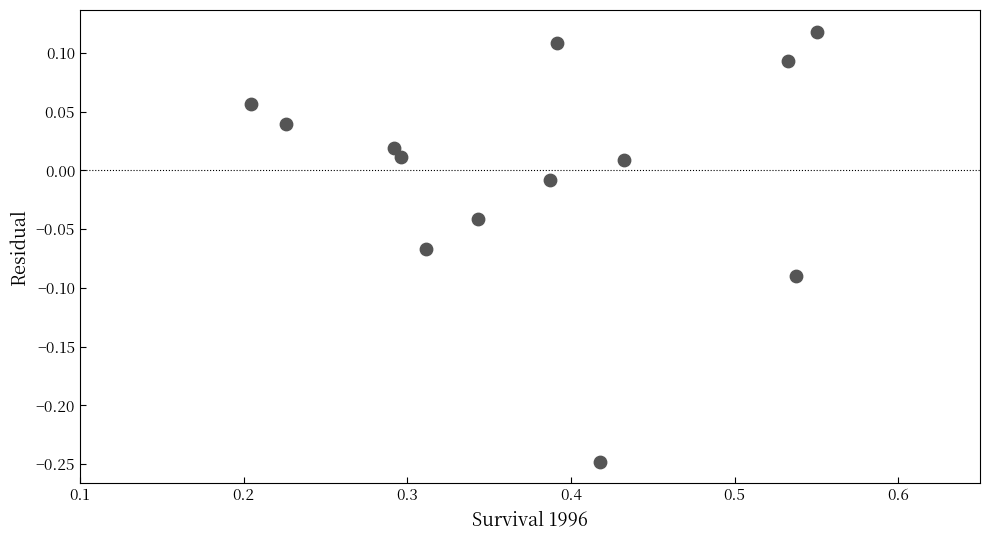

What is the range of X values (max minus min)?

0.3